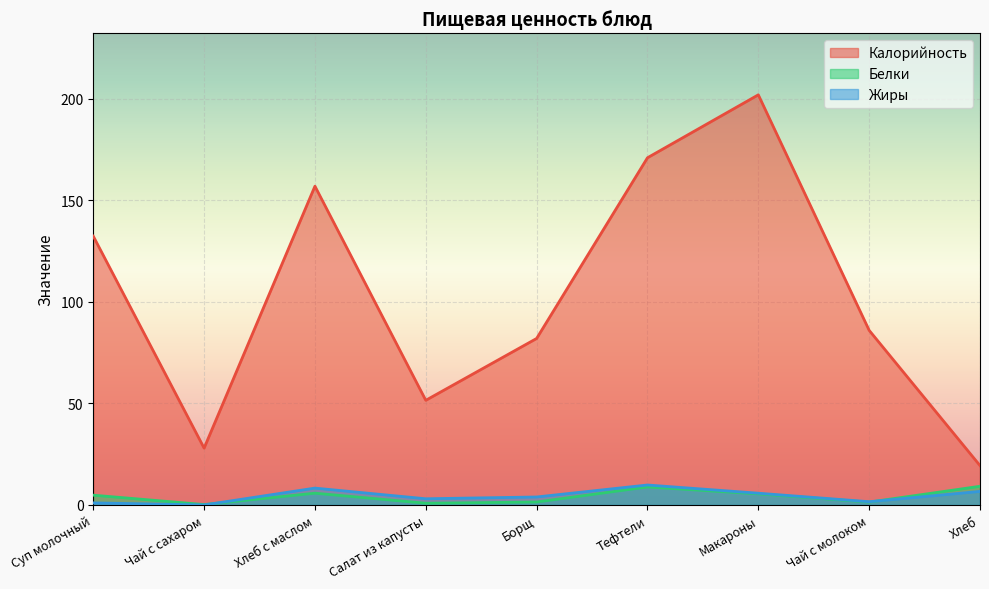

How many distinct data groups are displayed?

3